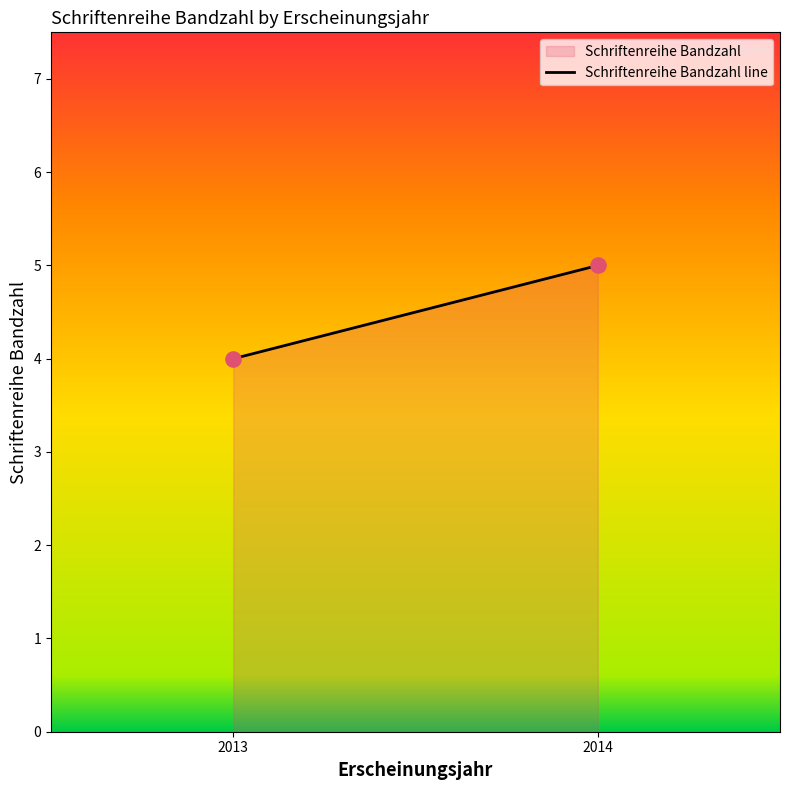

List the coordinates of all points as (X, Y) pairs, reading left to right.

(2013, 4)  (2014, 5)